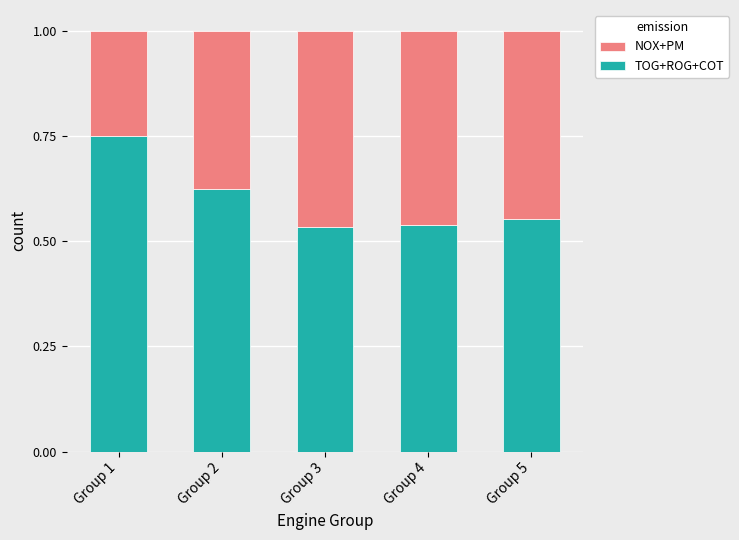

What are all the series names shown in the legend?

NOX+PM, TOG+ROG+COT